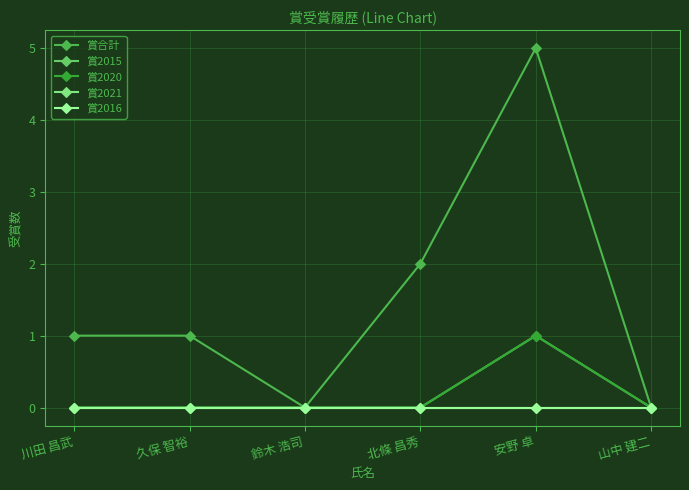

The value of 賞2021 at 鈴木 浩司 is 0. True or false?

True